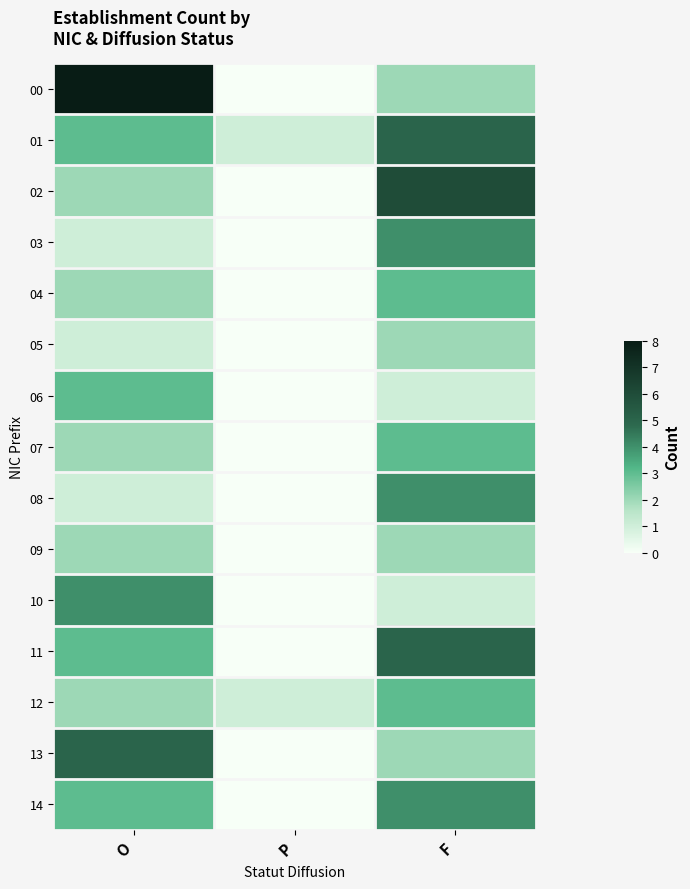

Count the number of categories in the chart.

3